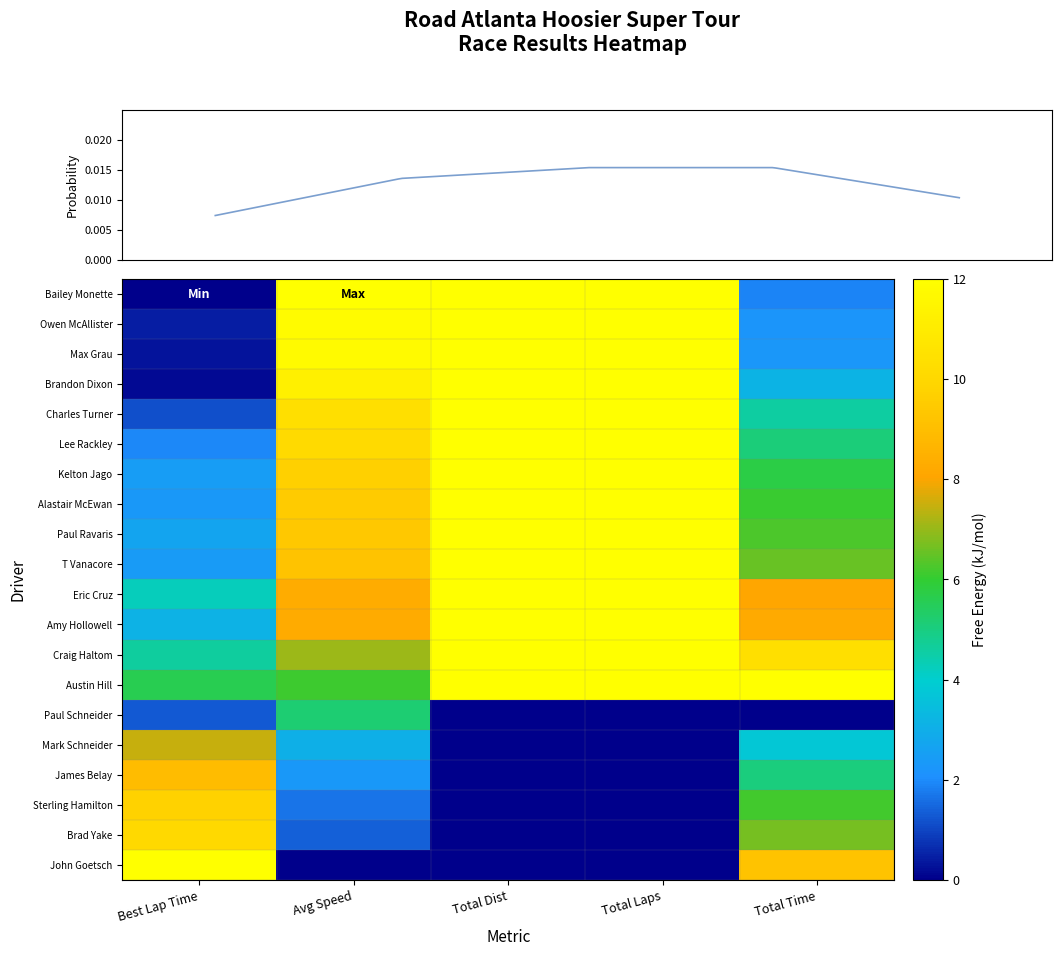

How many values in the T Vanacore series exceed 9?

3